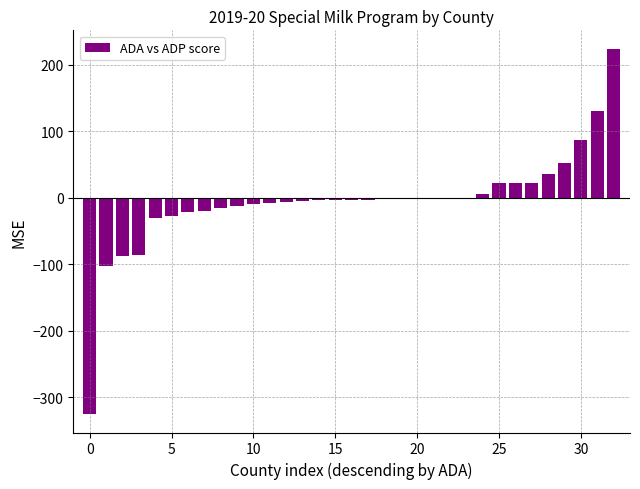

What is the maximum value shown in the chart?

224.3